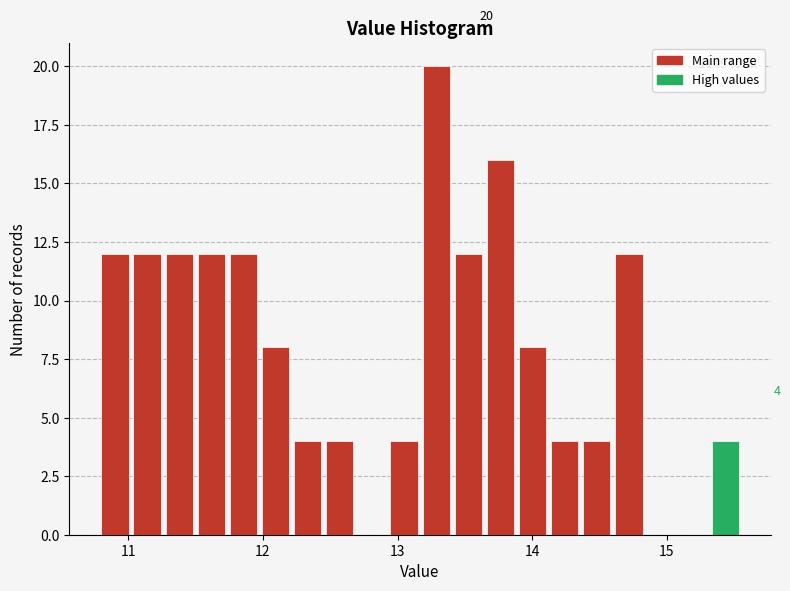

Read against the x-axis, roughly where is the centre of the tallest bar?

13.3